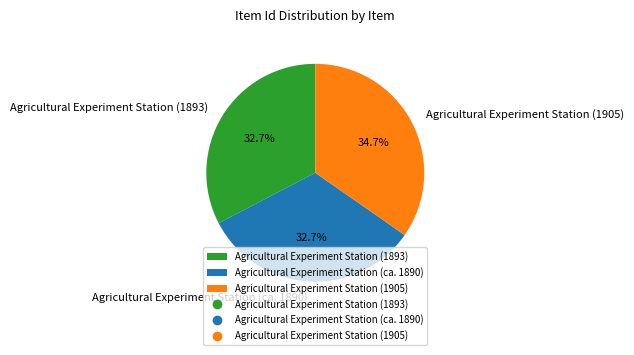

Is Agricultural Experiment Station (1905) the majority of the pie?

No